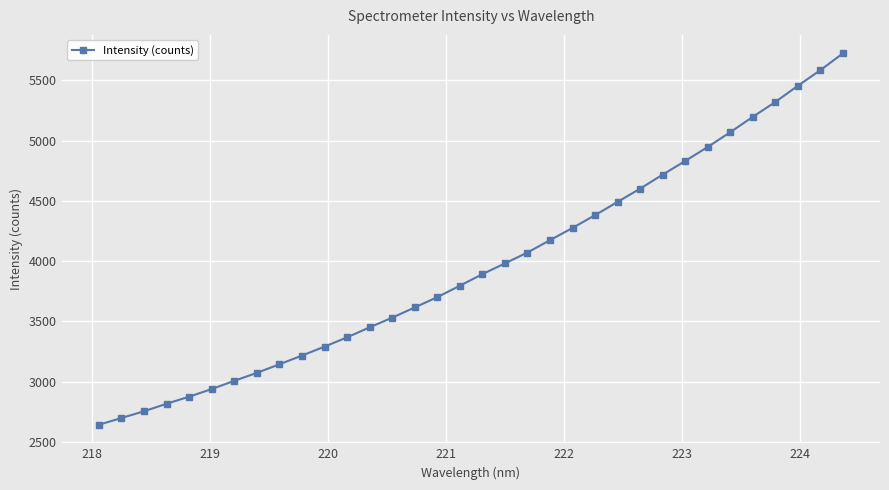

What is the difference between the maximum and minimum values?

3081.3